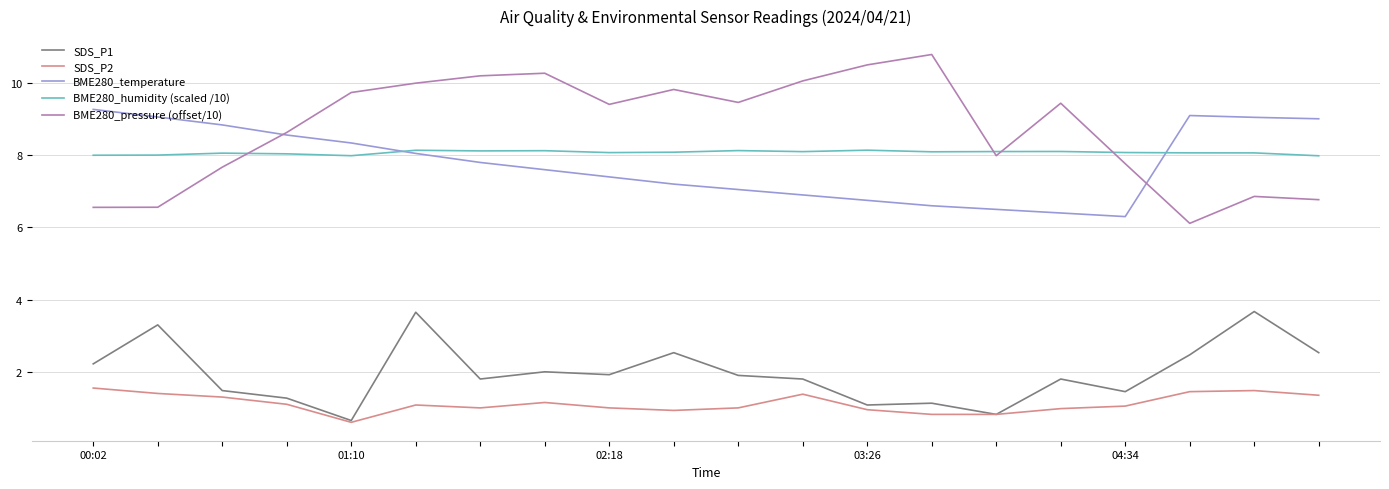

What is the difference between the second highest and minimum values in the BME280_pressure (offset/10) series?

4.4